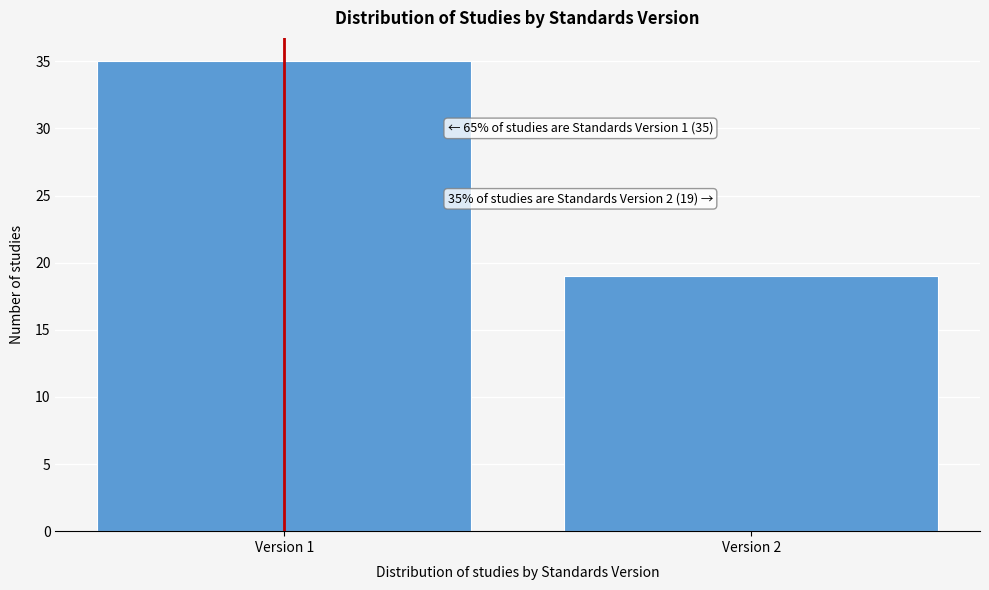

Reading left to right, transcribe all the data shown in this chart.

Version 1=35	Version 2=19